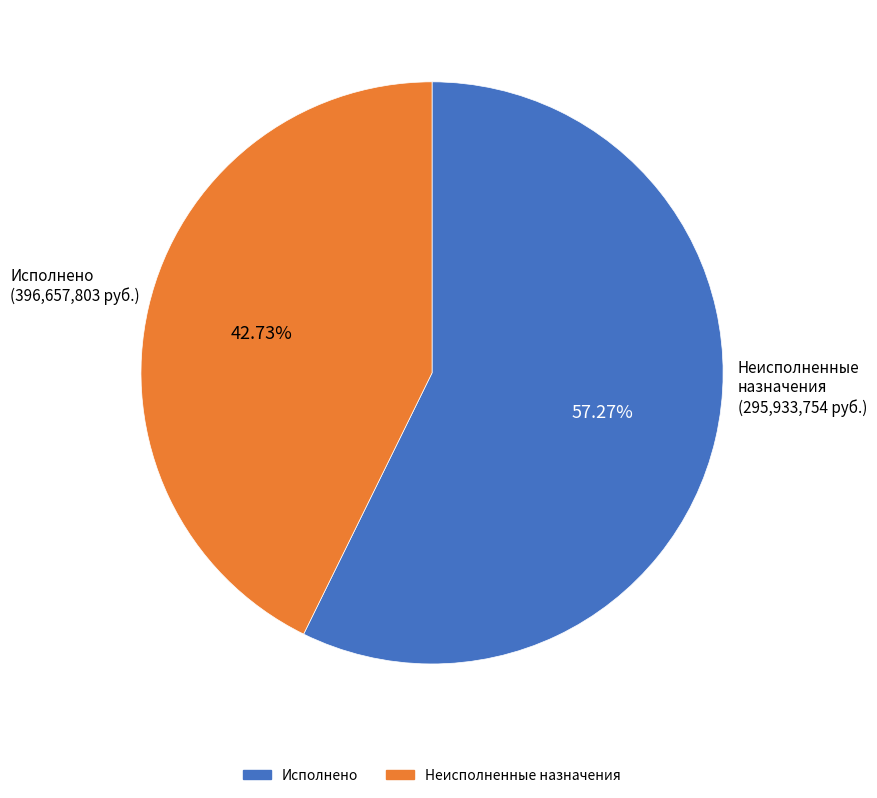

Does any single category account for the majority?

Yes